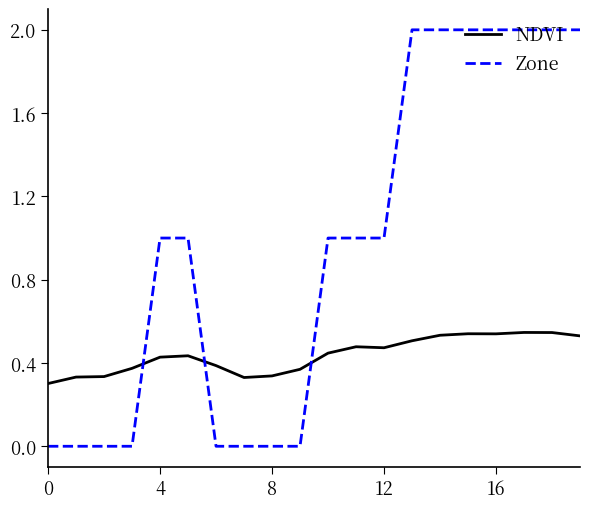

List the series in order of their overall mean, lowest first.

NDVI, Zone